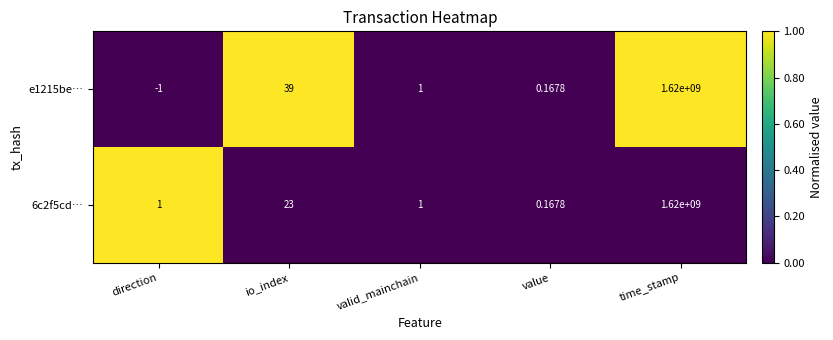

Where is e1215be… nearest to the value 809999999?

io_index